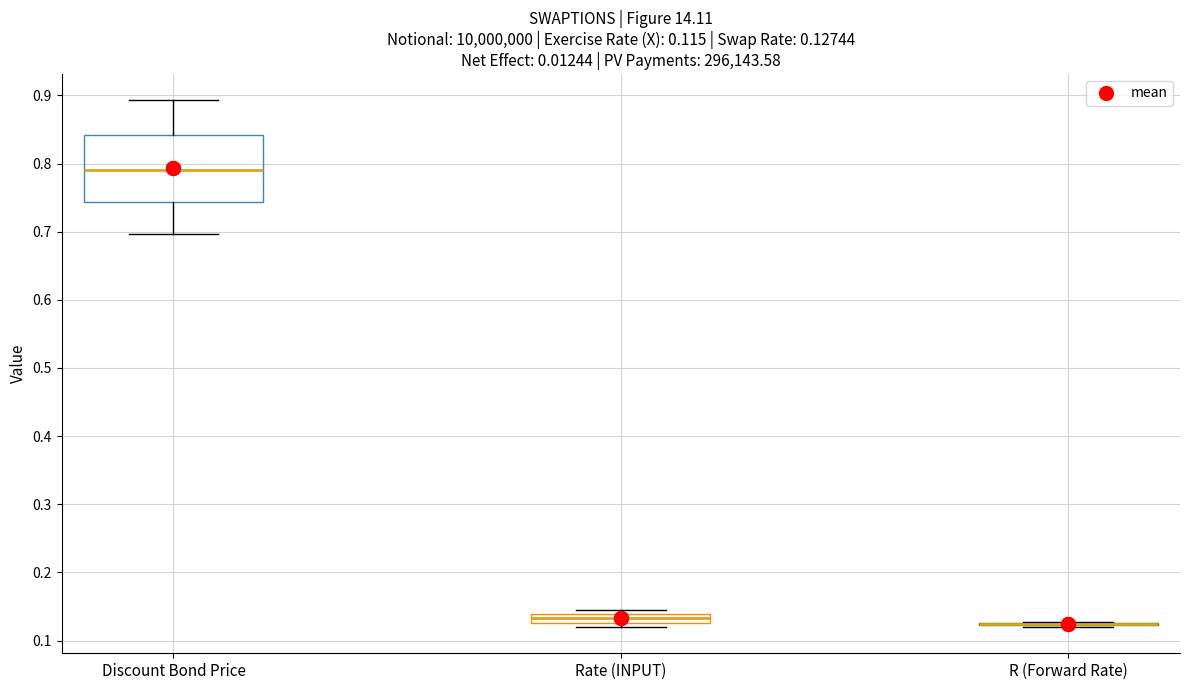

Which box is the tallest, from its lower edge to its upper edge?

Discount Bond Price